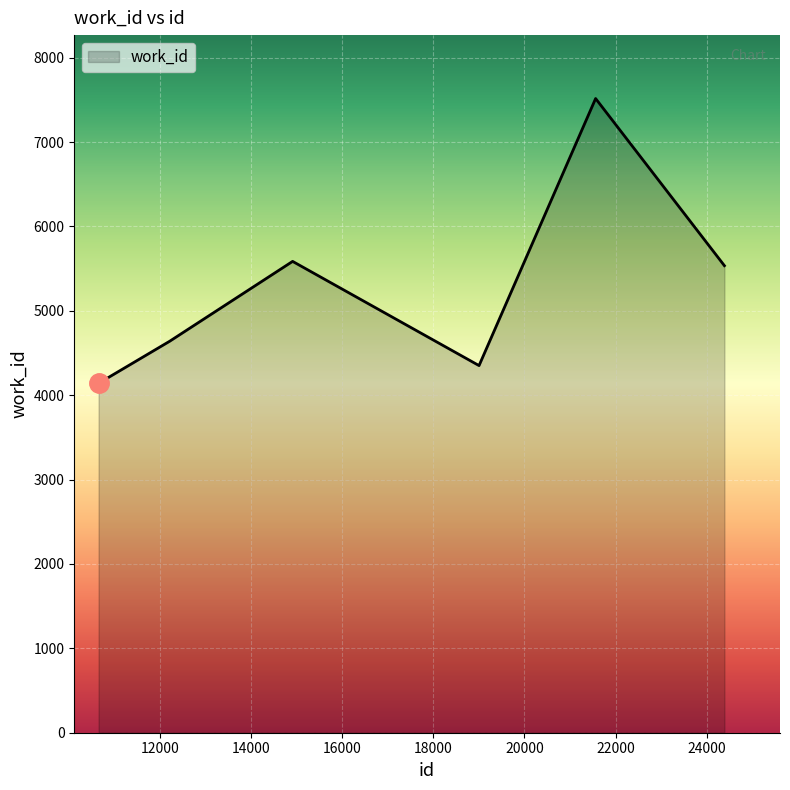

What is the minimum value shown in the chart?

4141